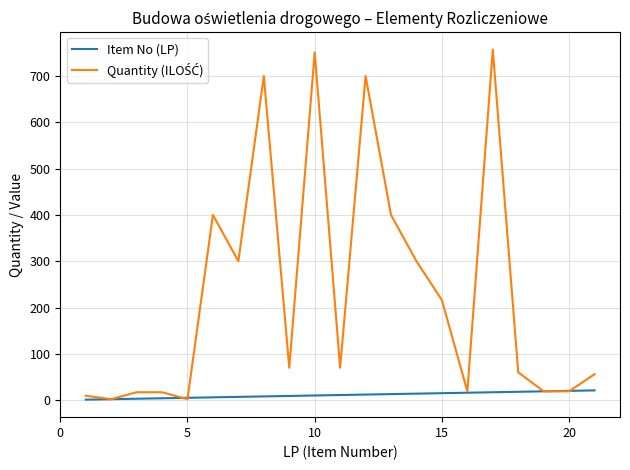

What is the greatest value displayed?

757.0